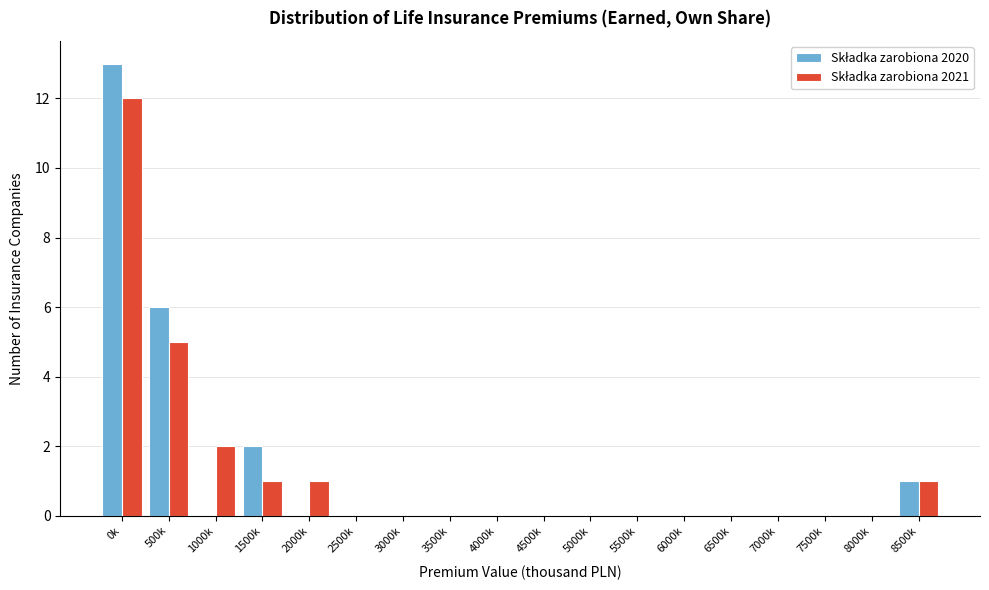

What is the maximum value shown in the chart?

13